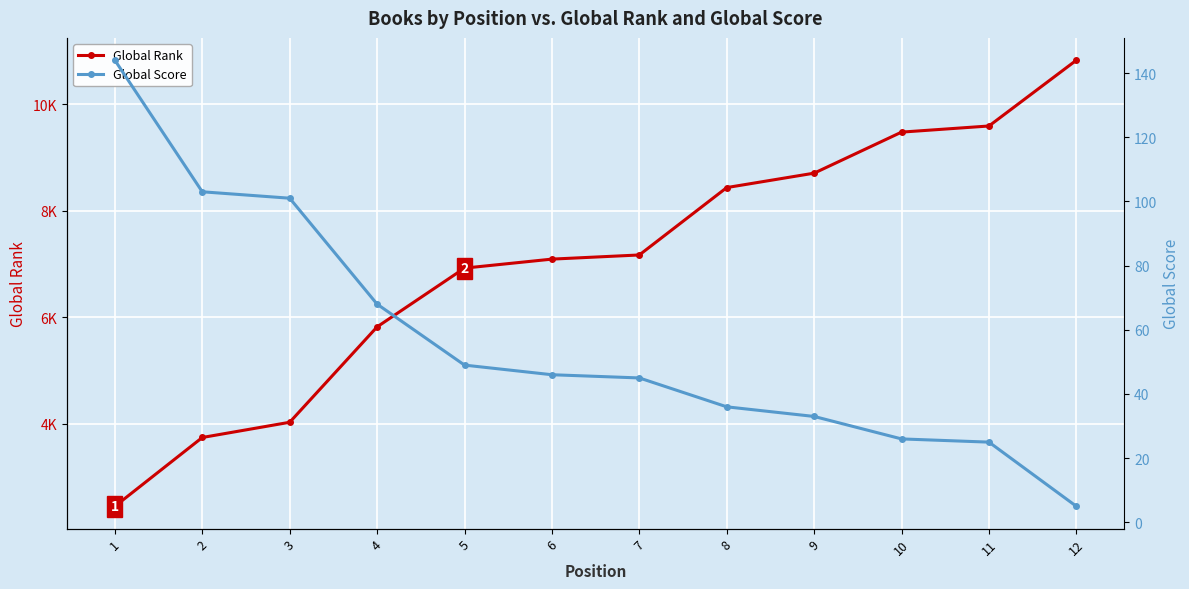

What is the lowest value of the Global Rank series?

2447